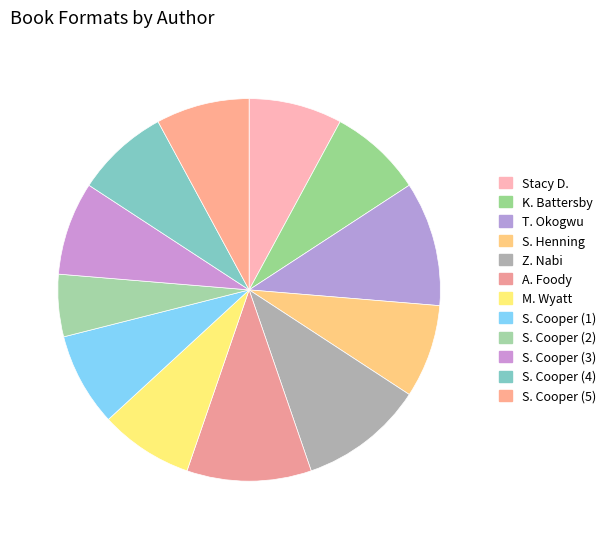

Rank the categories by value from lowest to highest.

Susan Cooper (Grey King), Stacy DeKeyser, Katherine Battersby, Sarah Henning, Merrill Wyatt, Susan Cooper (Over Sea), Susan Cooper (Dark Is Rising), Susan Cooper (Greenwitch), Susan Cooper (Silver on the Tree), Tolá Okogwu, Zohra Nabi, Amanda Foody